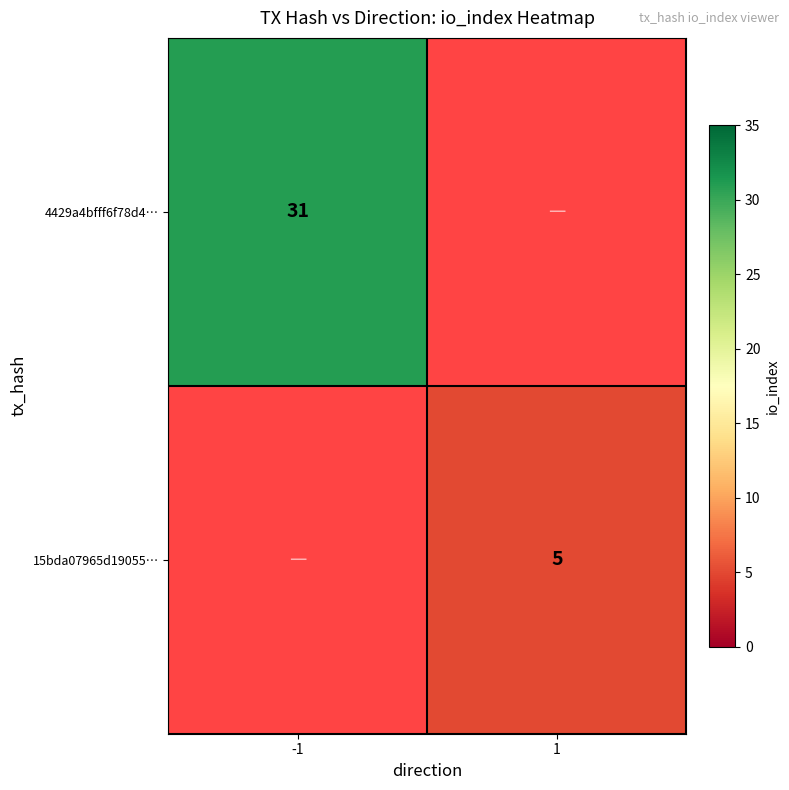

Between -1 and 1, which is larger?

1